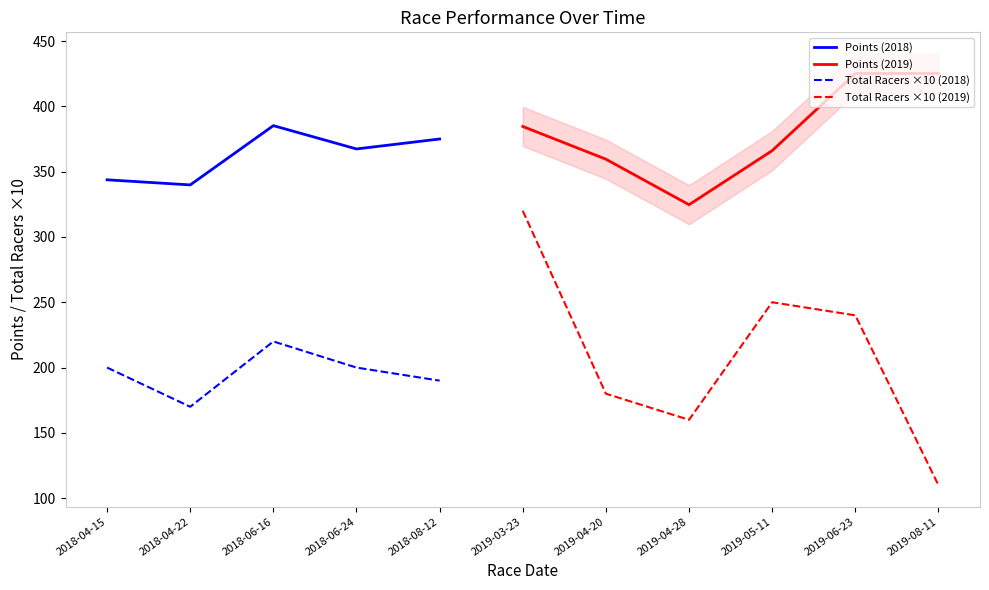

Where is the first local minimum for Points?

2018-04-22